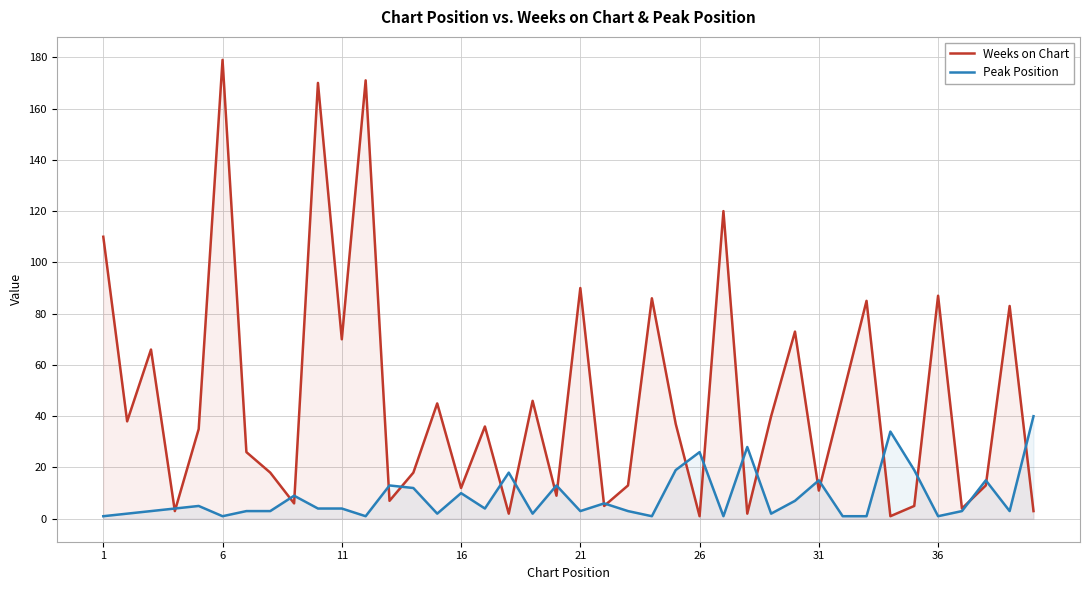

Which series has the largest range (max minus min)?

Weeks on Chart